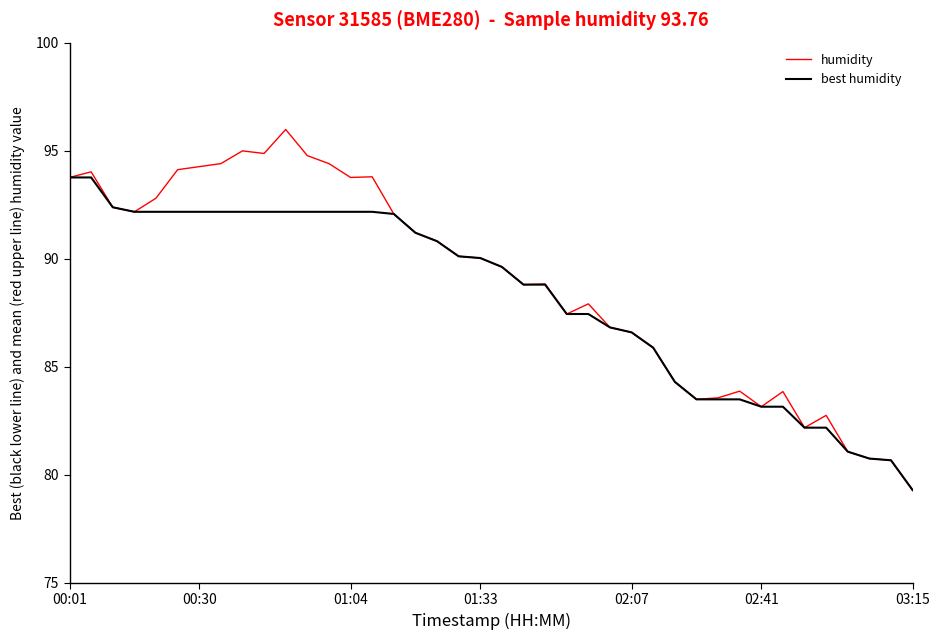

List the series in order of their peak value, highest first.

humidity, best humidity